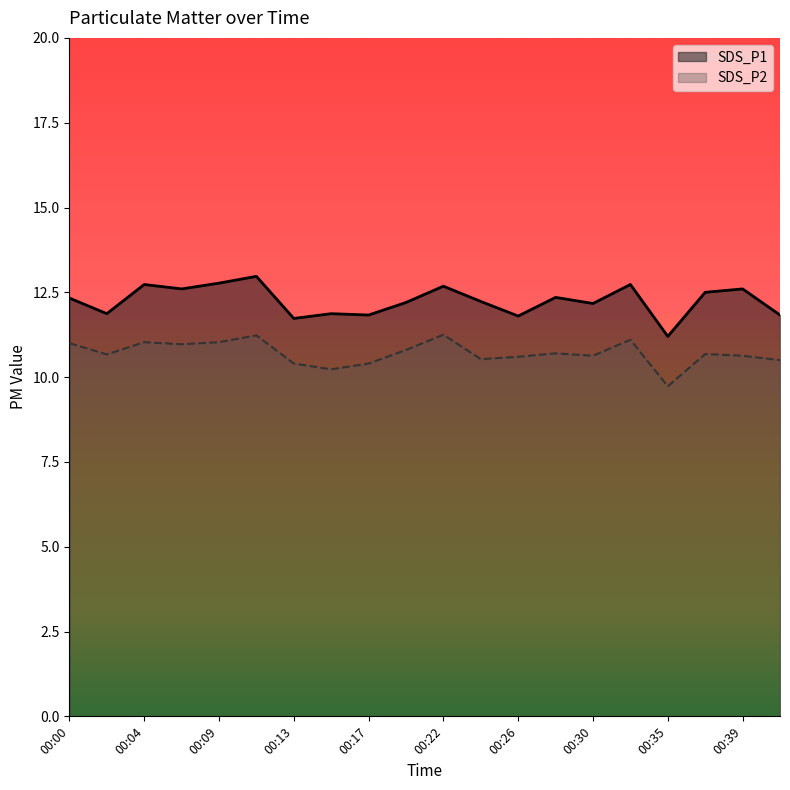

List the series in order of their peak value, lowest first.

SDS_P2, SDS_P1